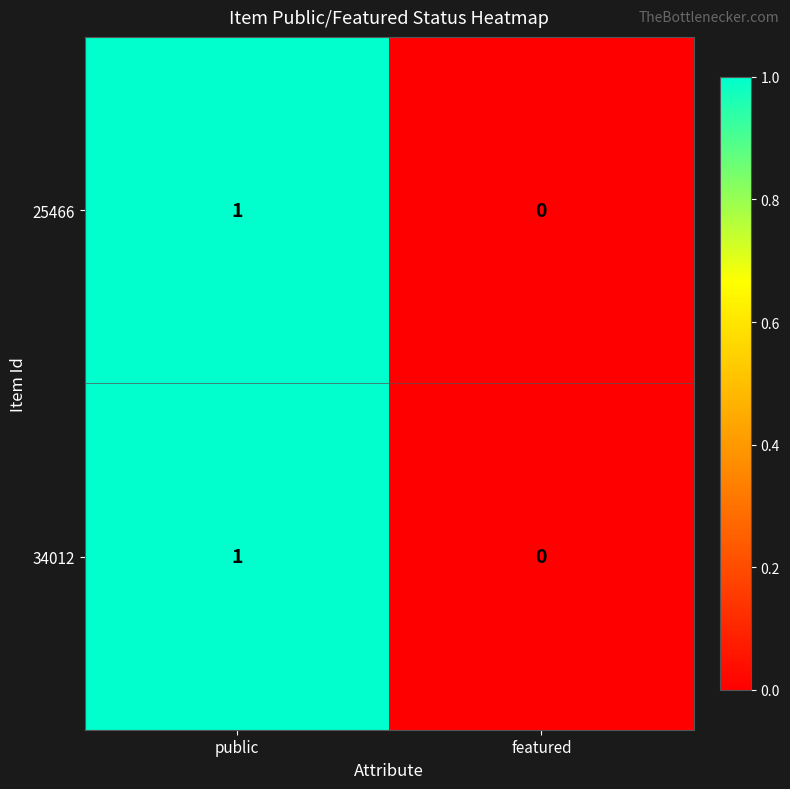

At which label is 25466 closest to 0?

featured